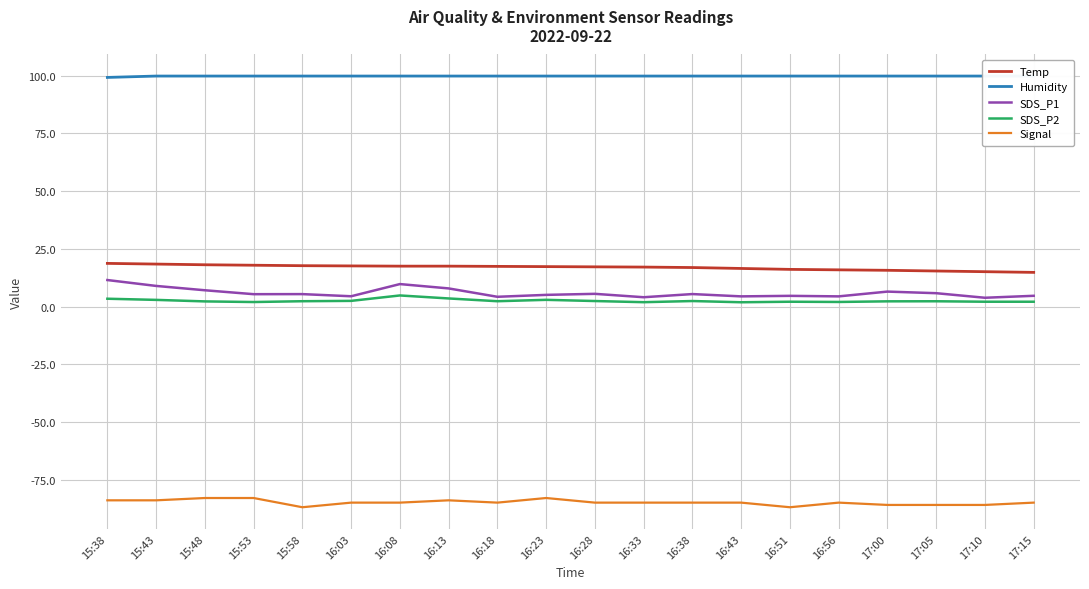

At which category does the chart reach its peak across all series?

15:43